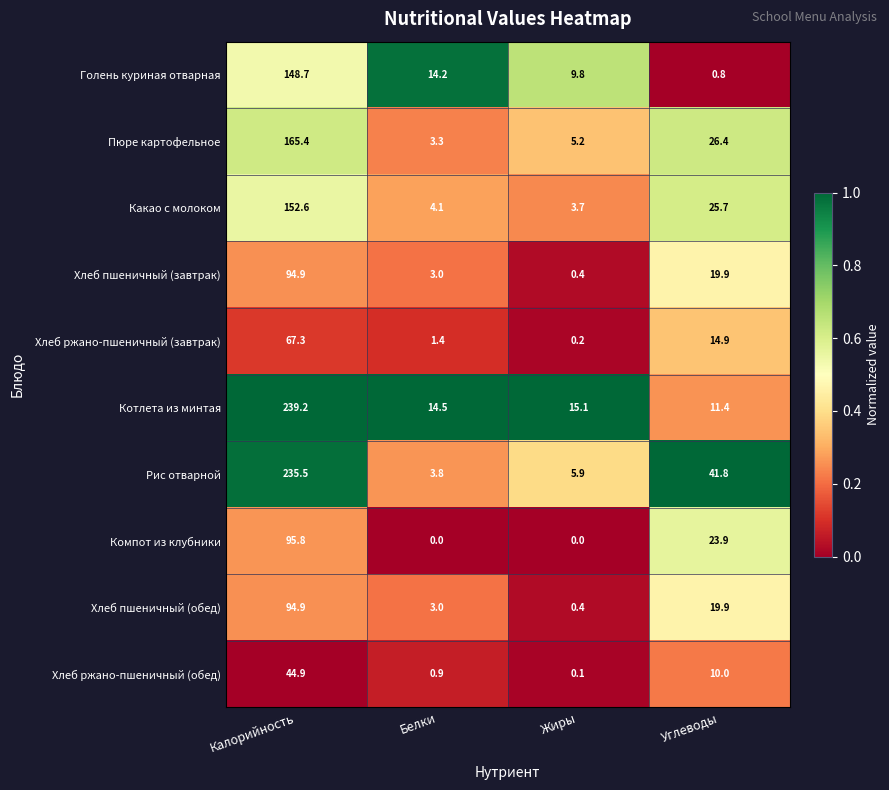

What is the difference between the Пюре картофельное values at Жиры and Калорийность?

160.2